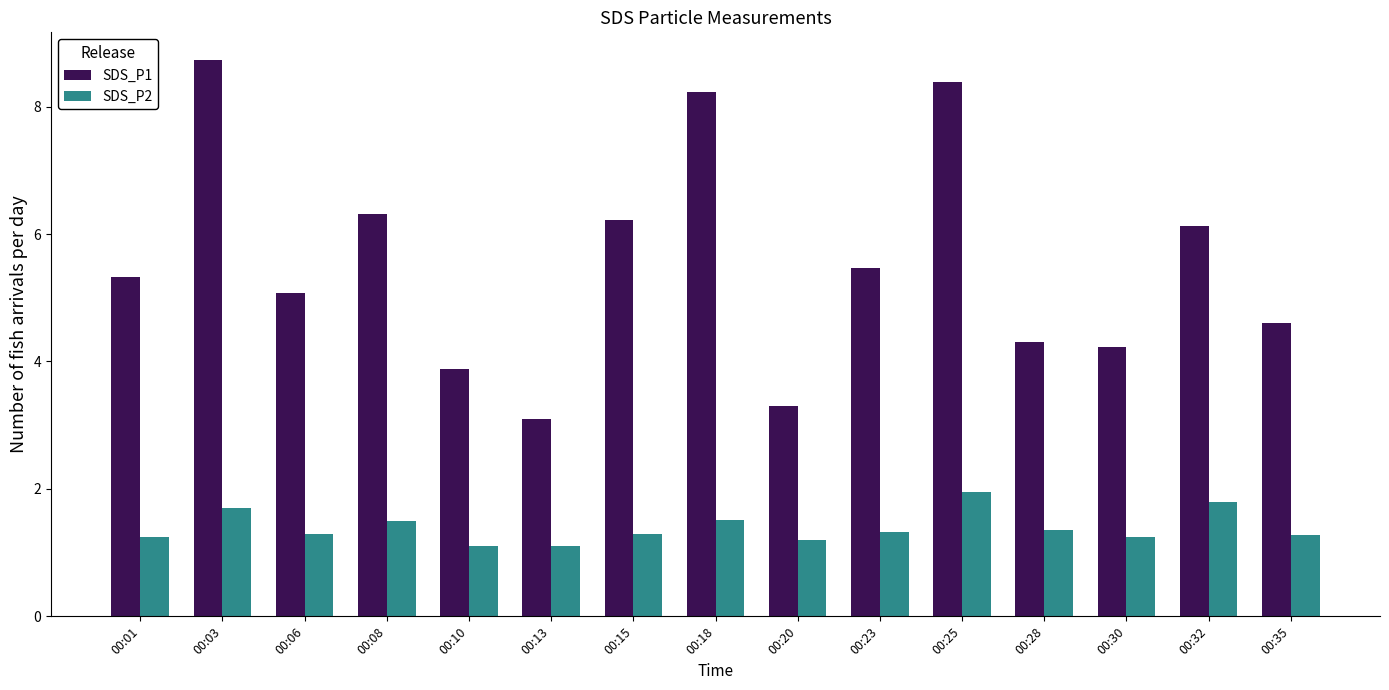

Which series has the widest spread of values?

SDS_P1